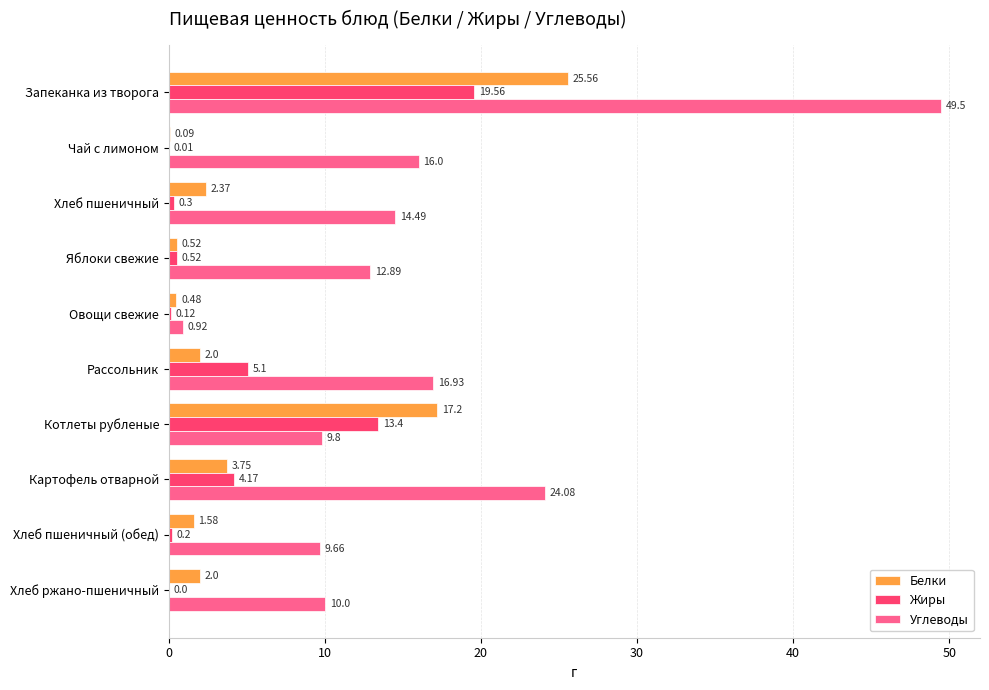

Is the value of Жиры at Хлеб ржано-пшеничный greater than the value of Белки at Чай с лимоном?

No